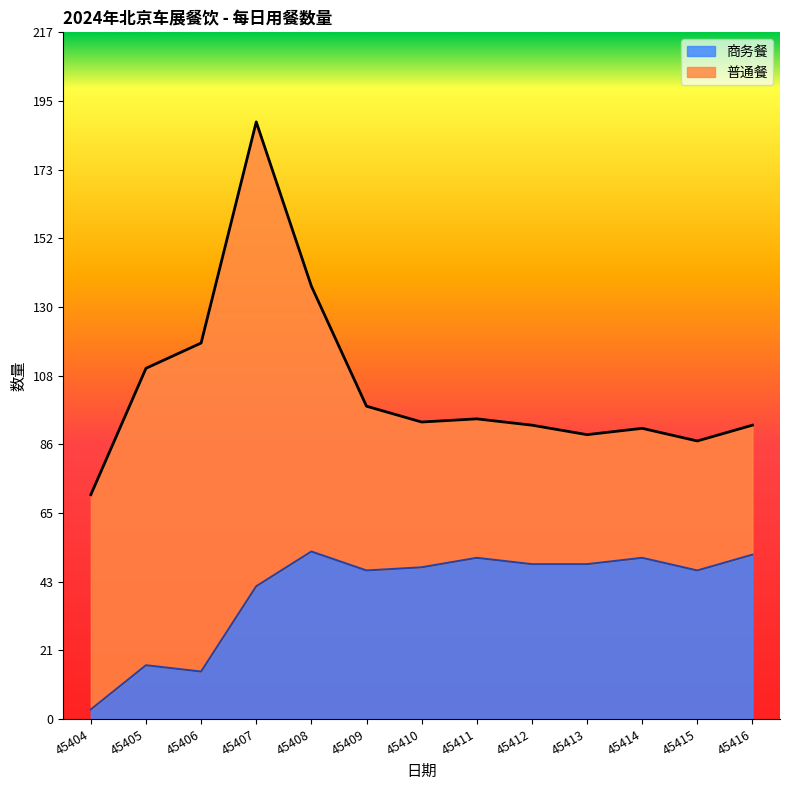

At which label does 商务餐 reach its minimum?

45404